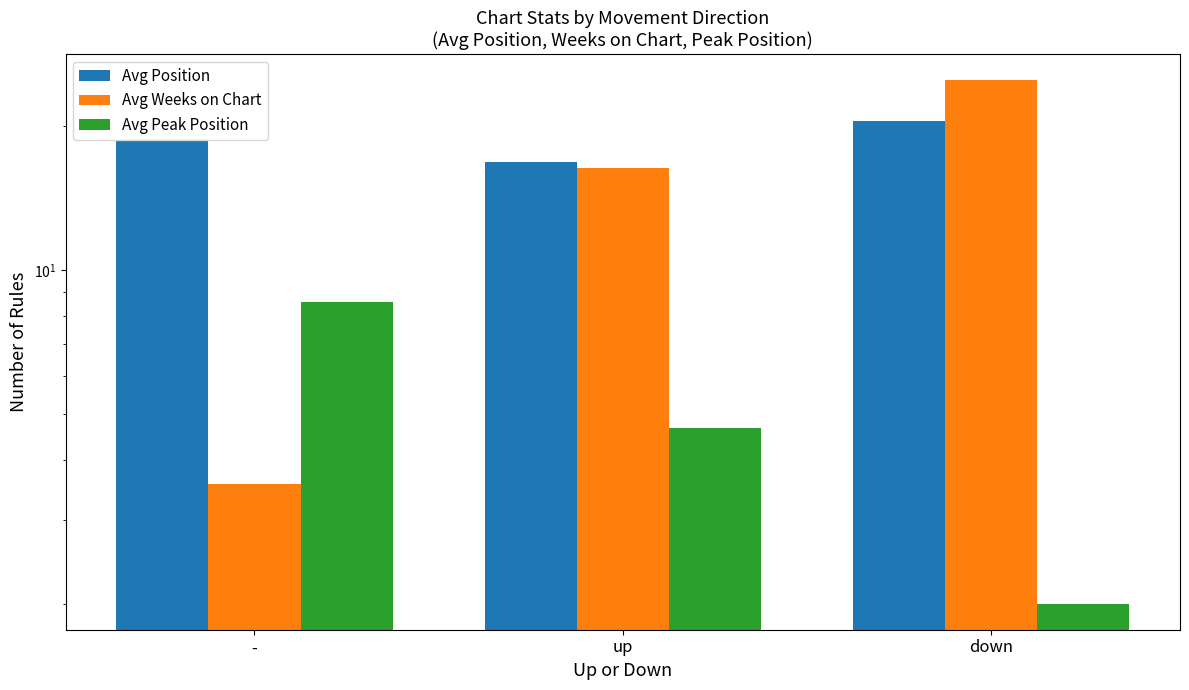

What are all the series names shown in the legend?

Avg Position, Avg Weeks on Chart, Avg Peak Position